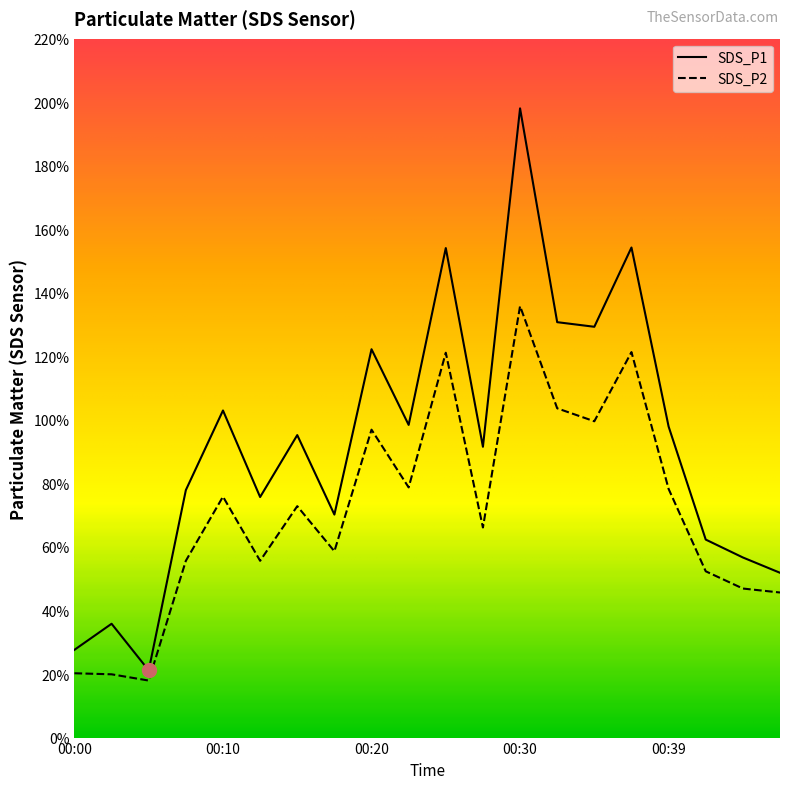

Rank the series by their maximum value, from lowest to highest.

SDS_P2, SDS_P1